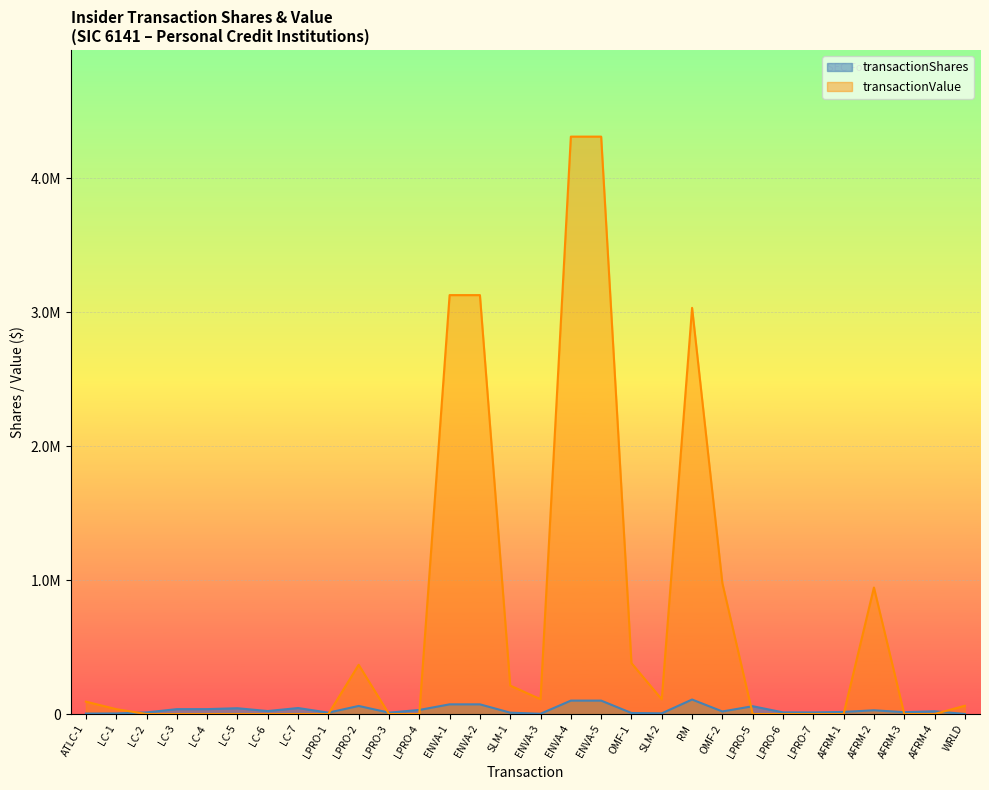

What is the spread (max minus min) of values at ATLC-1?

89060